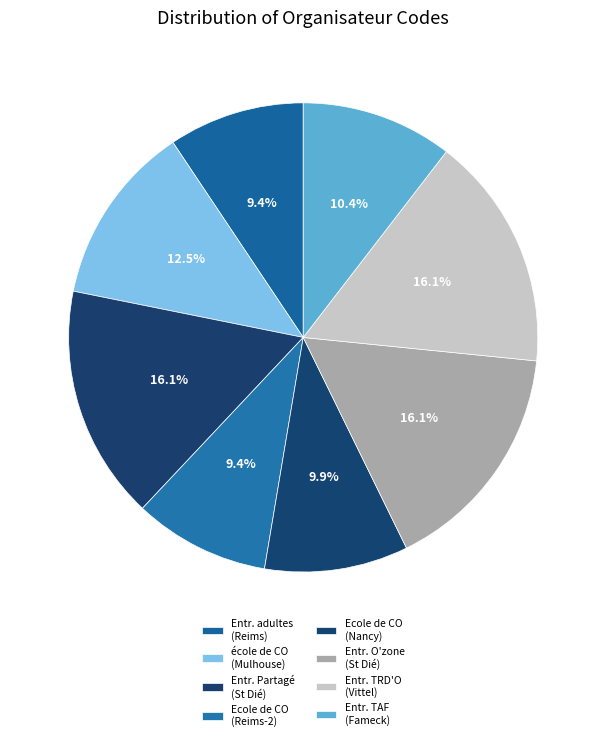

How many segments does this pie chart have?

8